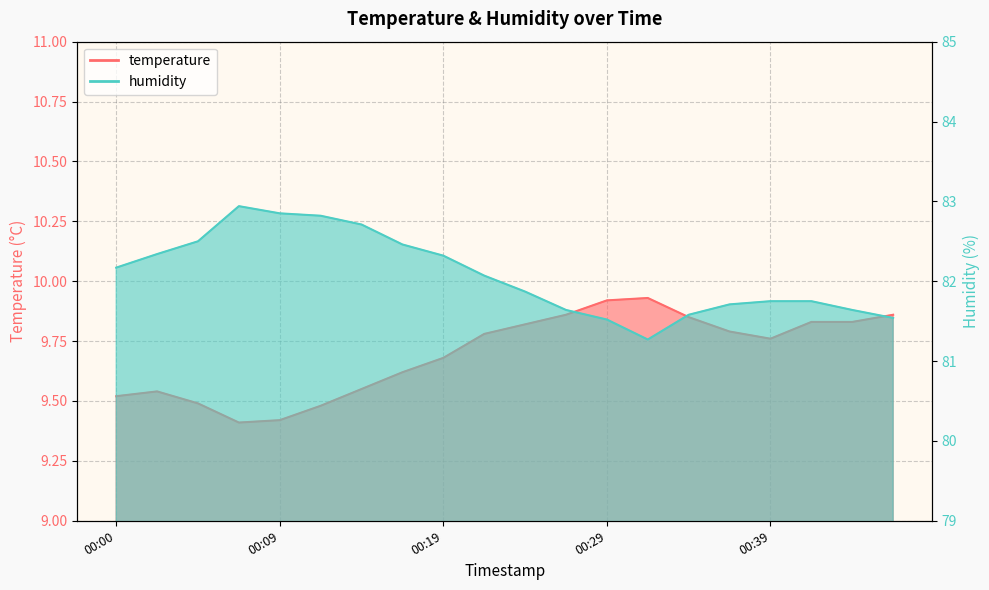

True or false: temperature and humidity intersect in this chart.

False